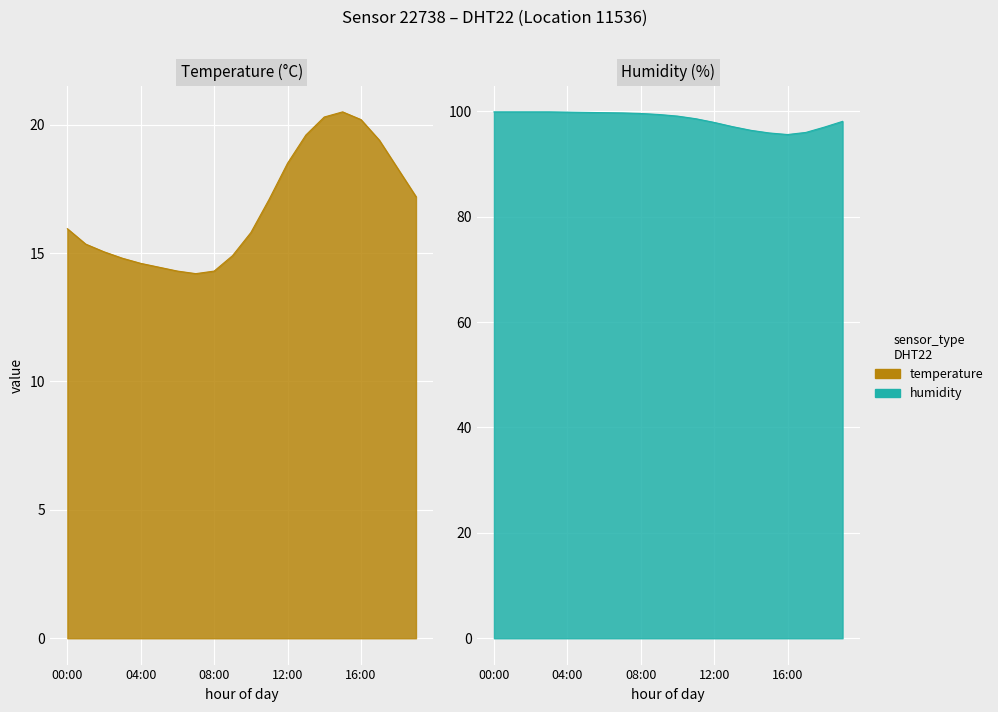

At 11:00, list the series in order from largest to smallest.

humidity, temperature